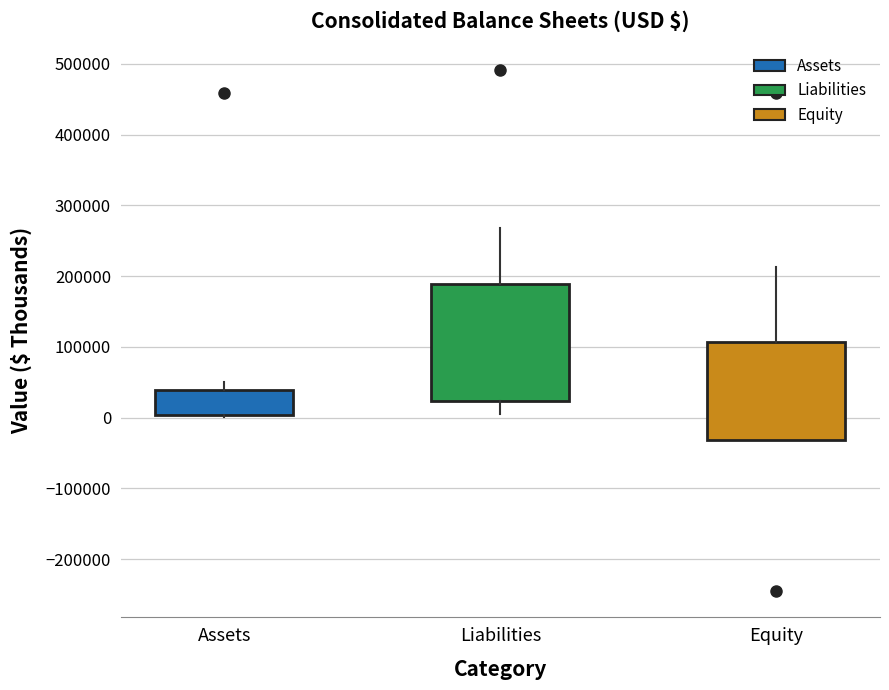

Comparing the boxes themselves (not the whiskers), which one is the tallest?

Liabilities